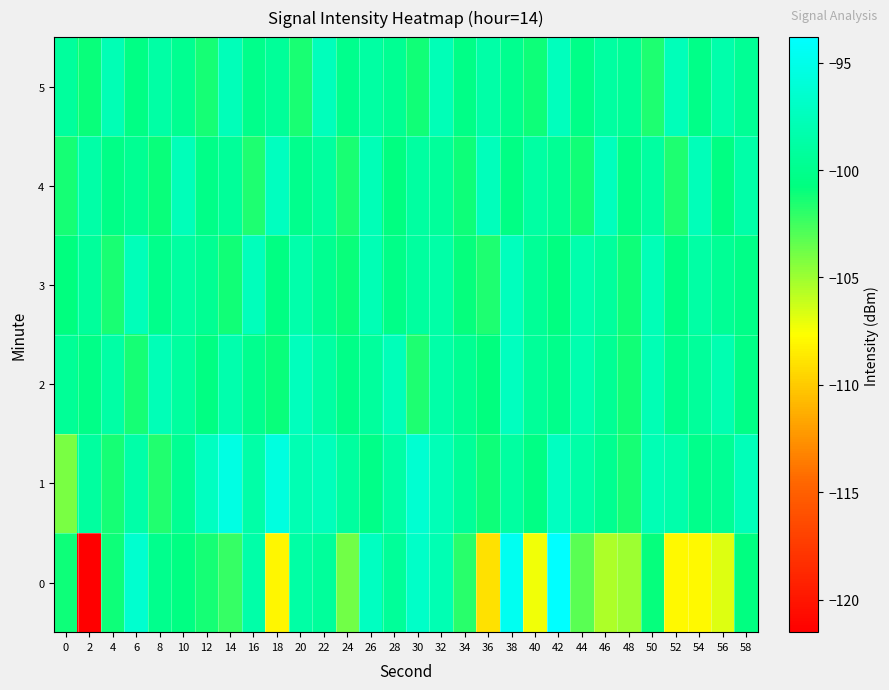

What is the smallest value displayed?

-121.5